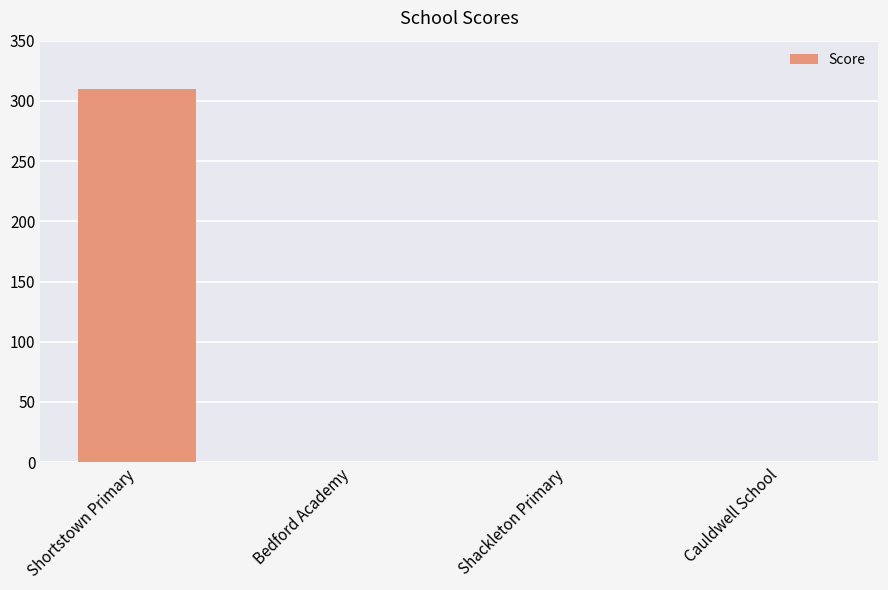

What is the sum of the values at Shortstown Primary and Cauldwell School?

310